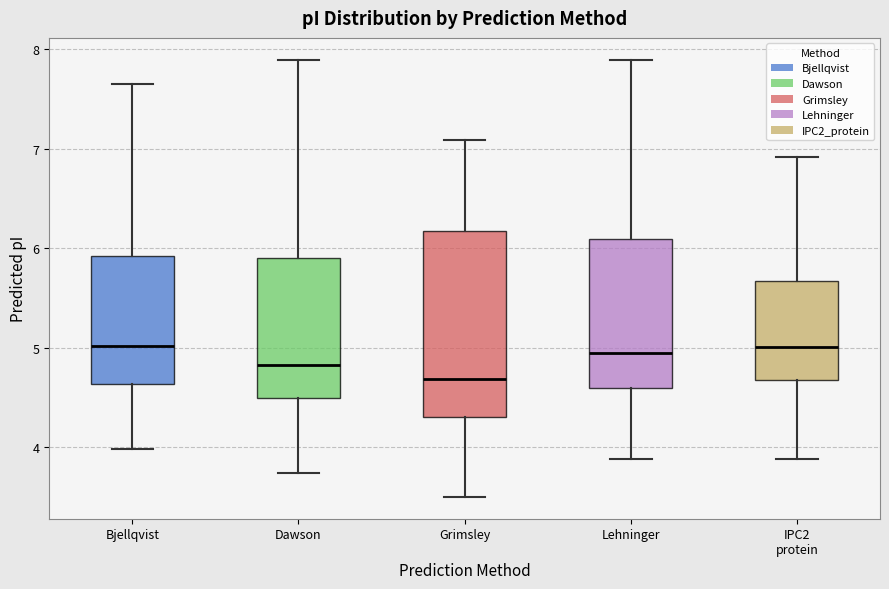

Reading left to right, transcribe this box plot: for each box, give where its median line is, the range the box spans, and where its two whiskers end, as read against the y-axis. The values are not printed on the chart, so give them approximately, as read against the axis.

Bjellqvist: median 5.0, box 4.6 to 5.9, whiskers 4.0 to 7.6
Dawson: median 4.8, box 4.5 to 5.9, whiskers 3.7 to 7.9
Grimsley: median 4.7, box 4.3 to 6.2, whiskers 3.5 to 7.1
Lehninger: median 4.9, box 4.6 to 6.1, whiskers 3.9 to 7.9
IPC2 protein: median 5.0, box 4.7 to 5.7, whiskers 3.9 to 6.9